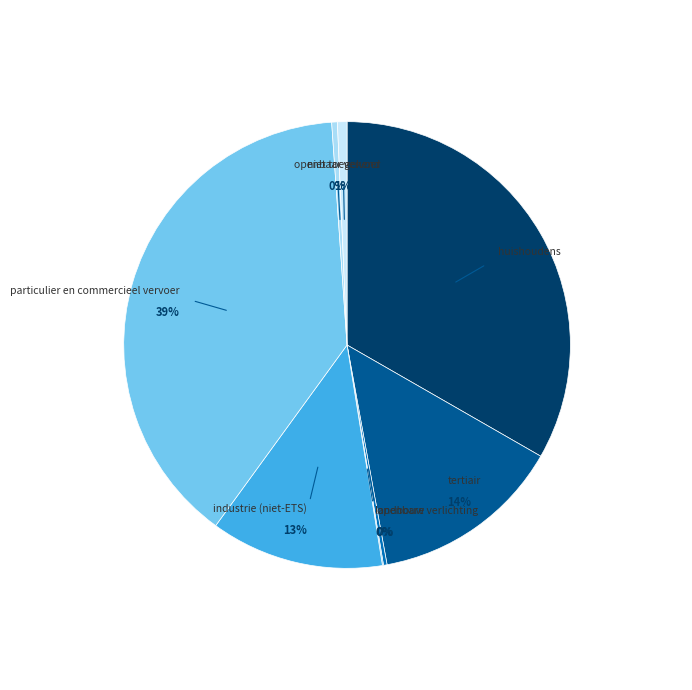

What is the largest slice in the pie chart?

particulier en commercieel vervoer